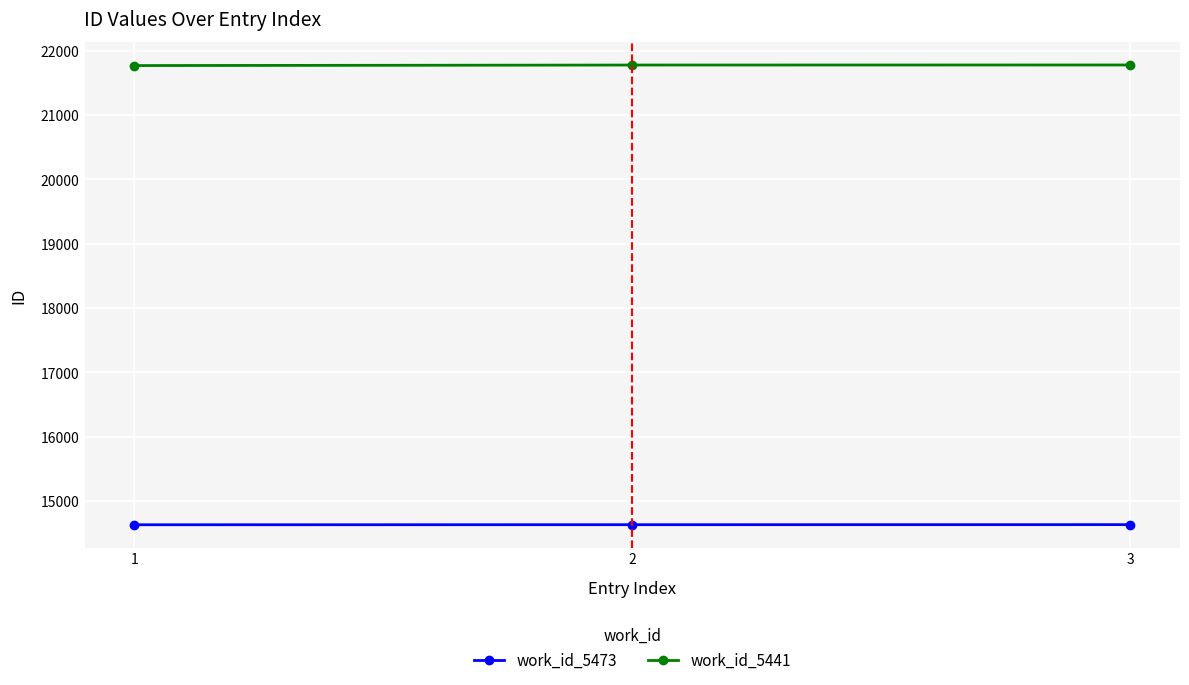

What is the smallest value displayed?

14633